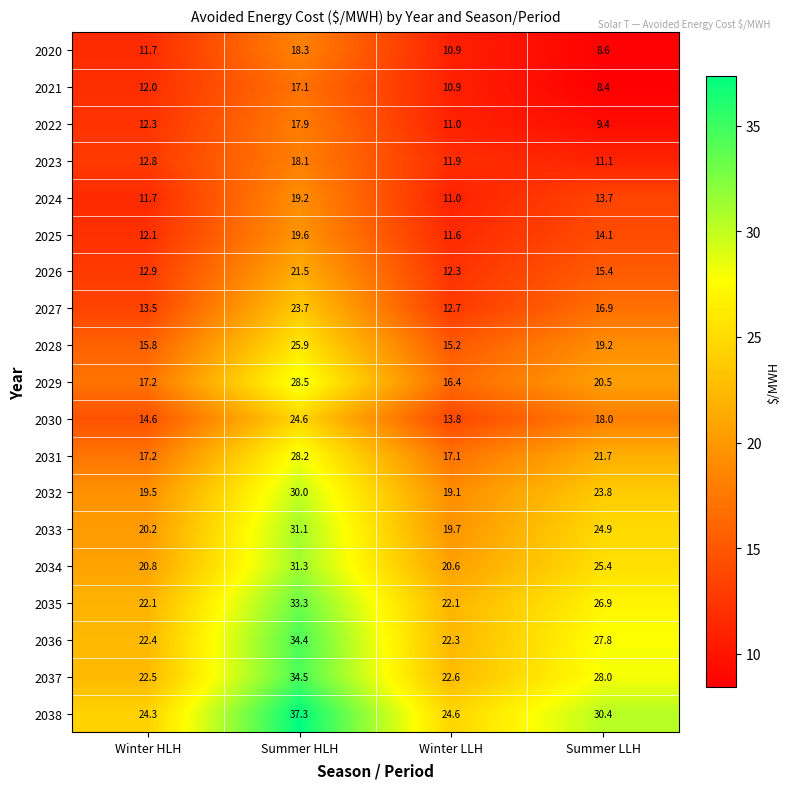

At which label is 2020 closest to 13?

Winter HLH